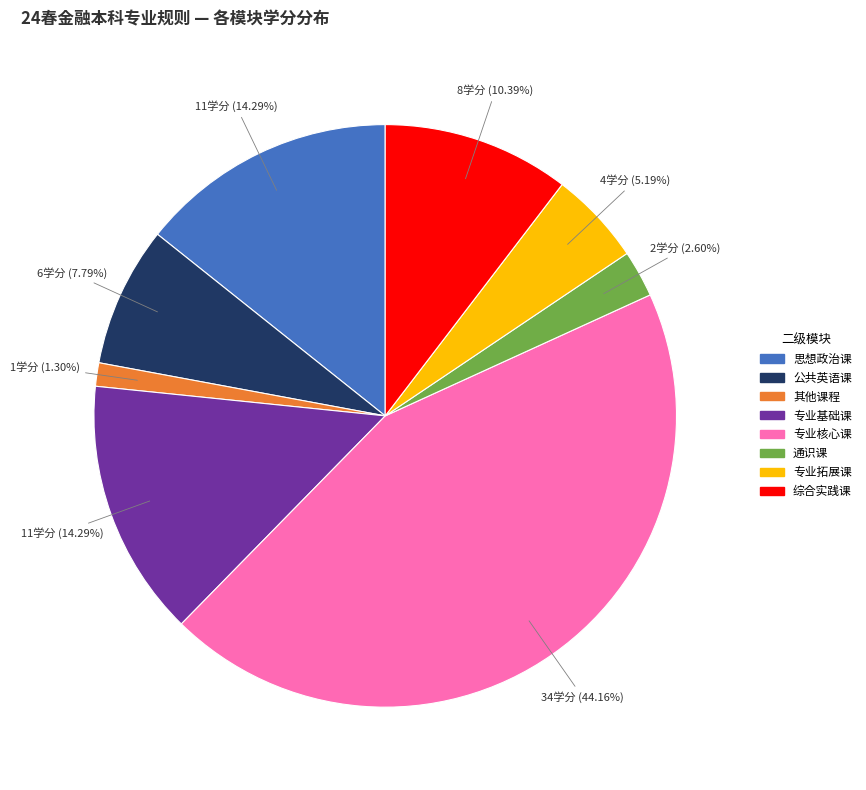

Is it true that 思想政治课 is 1% of the pie?

False